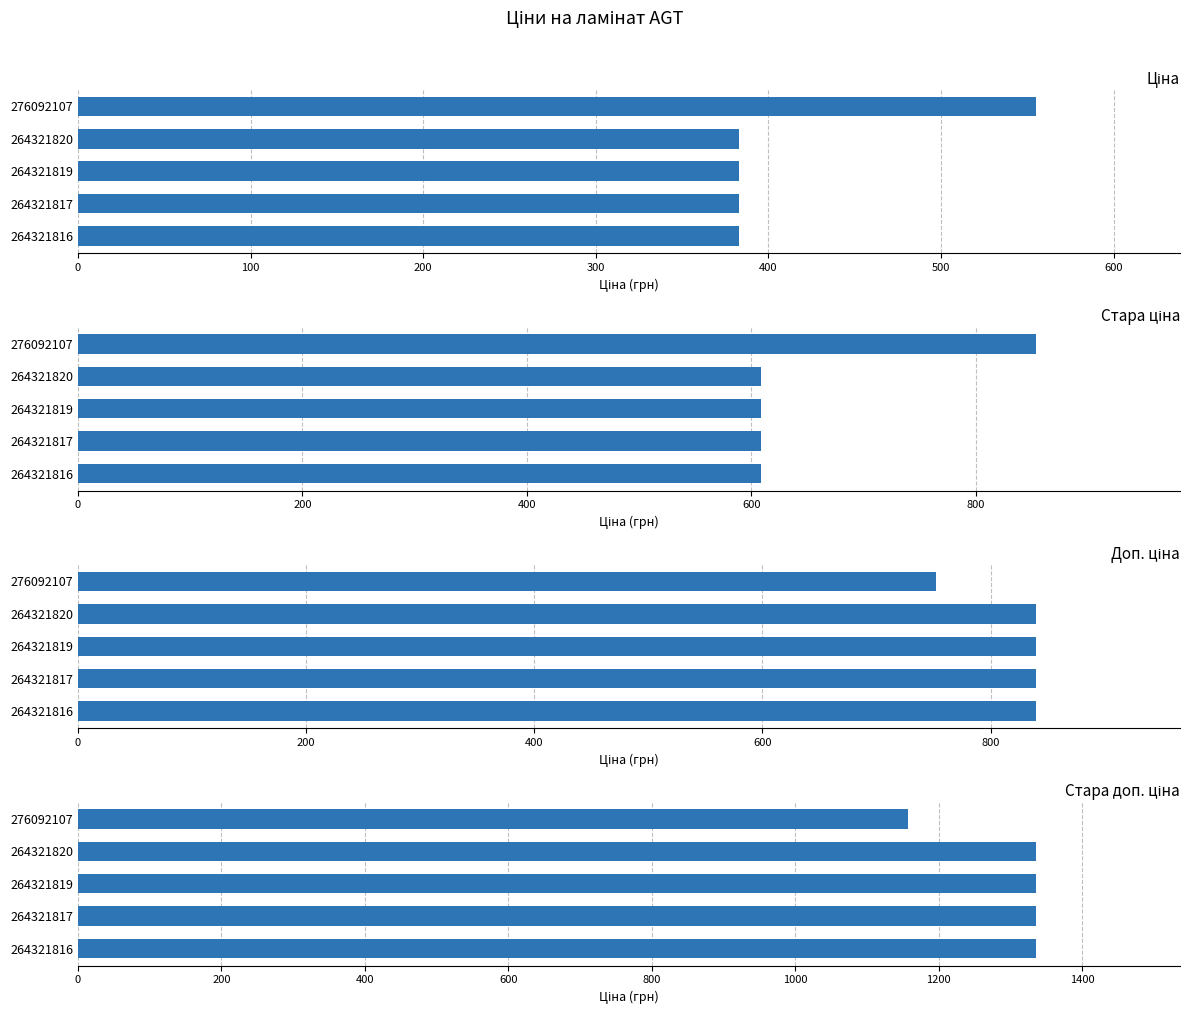

Rank the series at 264321819 from lowest to highest value.

Ціна, Стара ціна, Доп. ціна, Стара доп. ціна